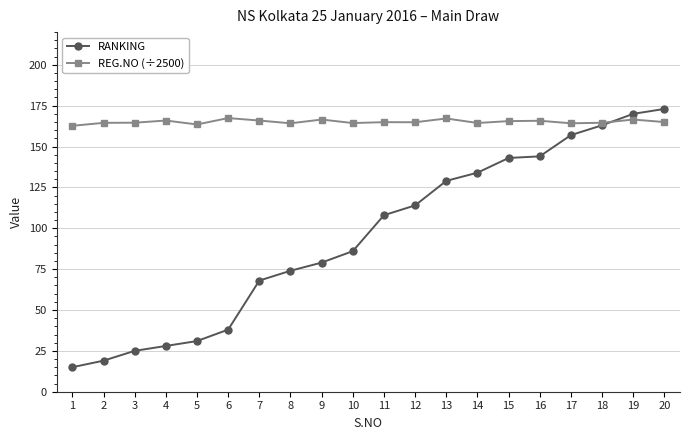

How many data points does each series have?

20